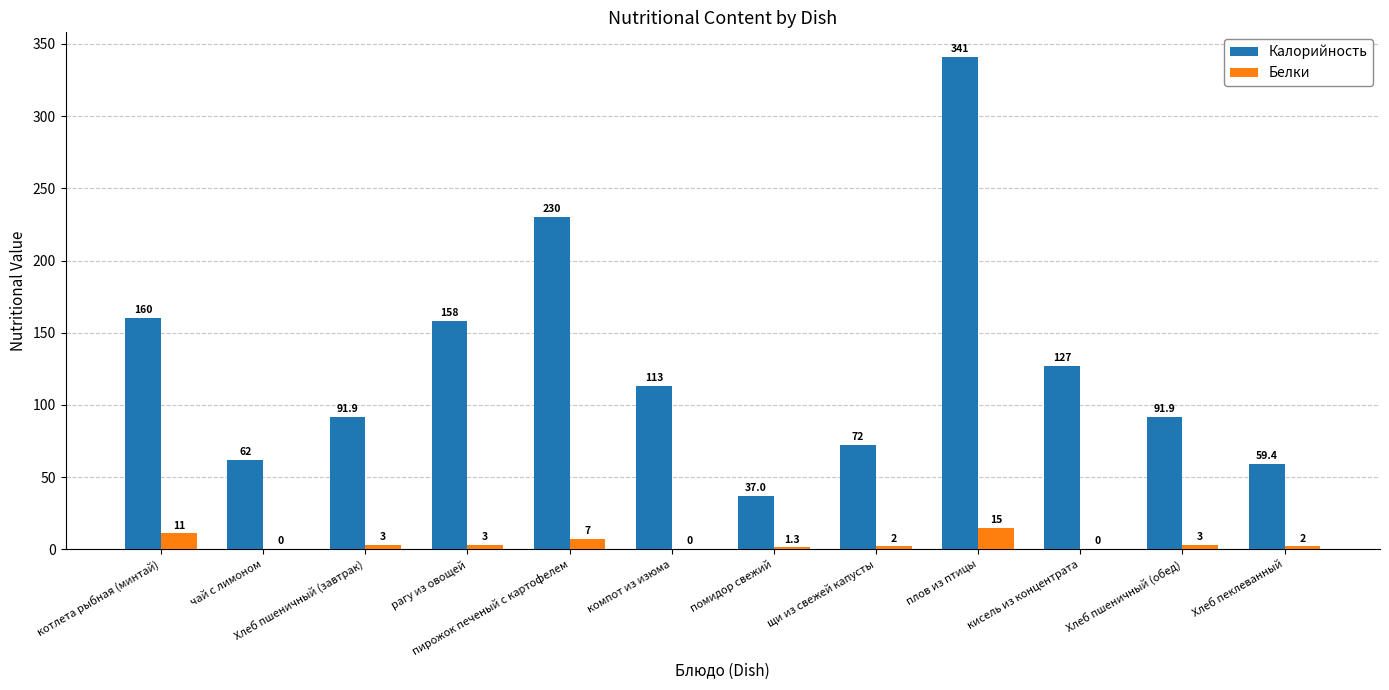

What is the total value across all series at компот из изюма?

113.0